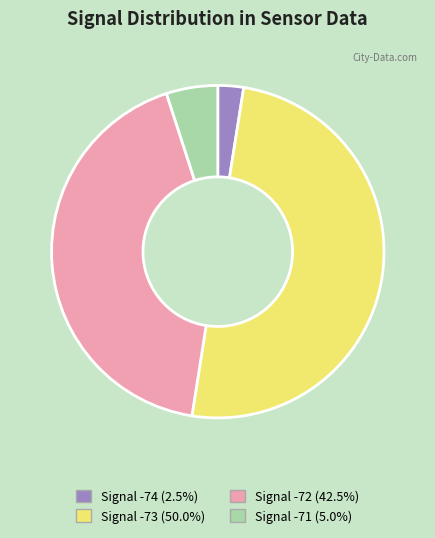

Does Signal -72 (42.5%) account for over 50% of the chart?

No